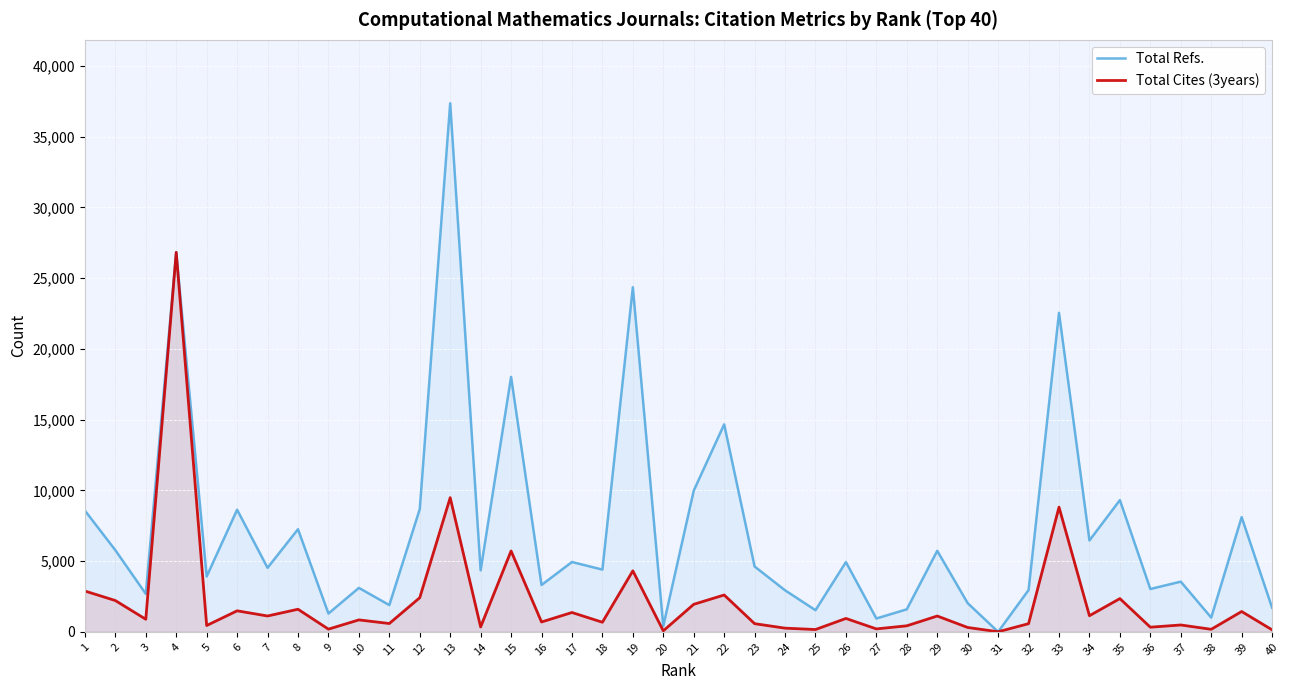

At which category does Total Cites (3years) reach its first local peak?

4